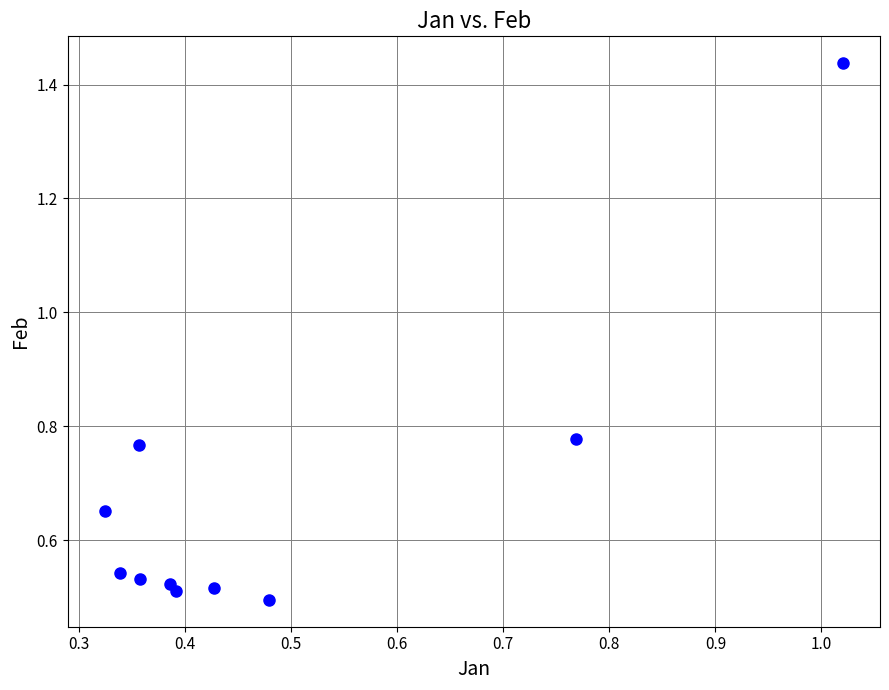

What is the range of Y values (max minus min)?

0.9